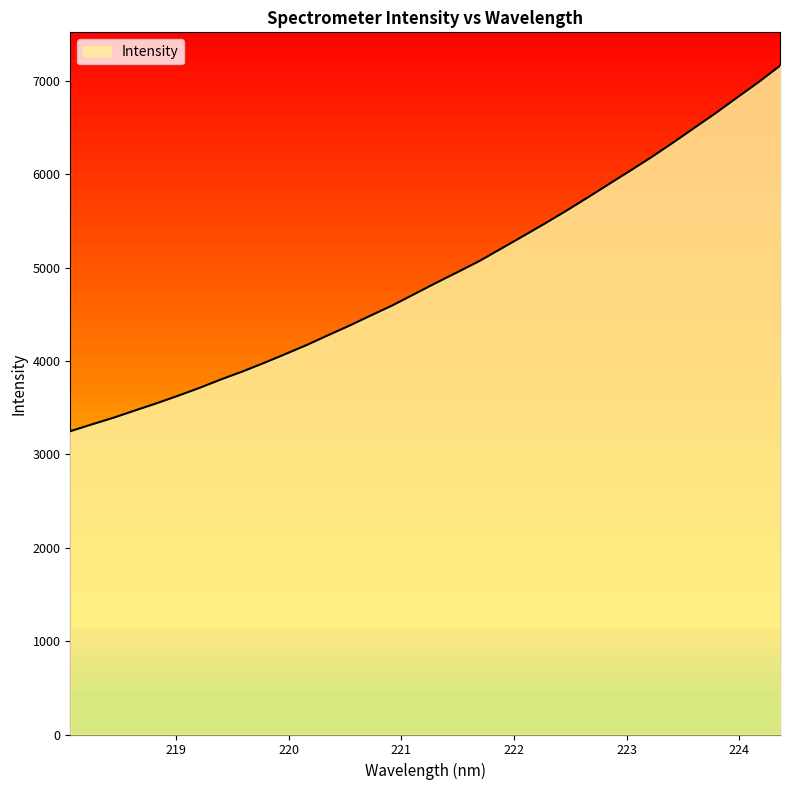

True or false: the data shows 9733.3 at 223.9802.

False